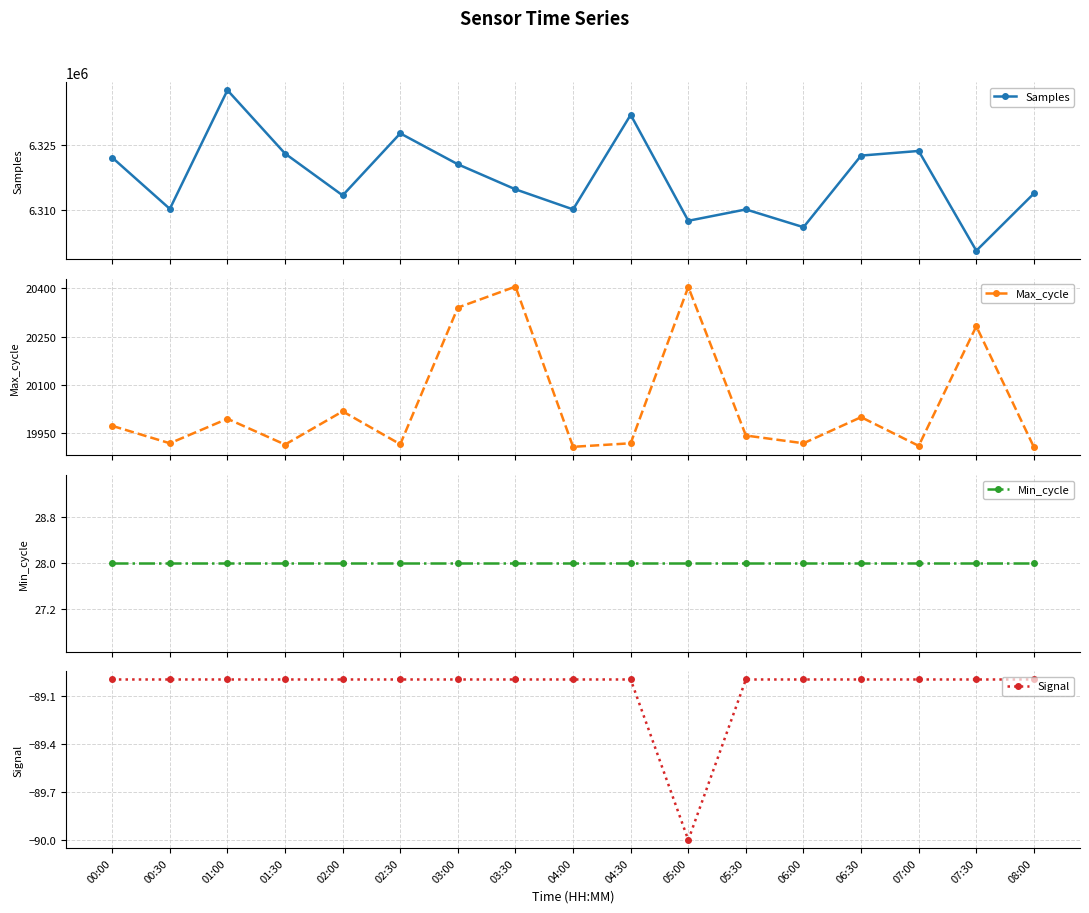

Reading left to right, transcribe all the data shown in this chart.

Samples: 6322172	6310278	6337799	6323106	6313406	6327788	6320616	6314812	6310156	6332095	6307517	6310152	6306032	6322636	6323710	6300580	6313851
Max_cycle: 19973	19919	19995	19915	20018	19916	20340	20405	19908	19919	20404	19943	19919	20000	19911	20282	19907
Min_cycle: 28	28	28	28	28	28	28	28	28	28	28	28	28	28	28	28	28
Signal: -89	-89	-89	-89	-89	-89	-89	-89	-89	-89	-90	-89	-89	-89	-89	-89	-89